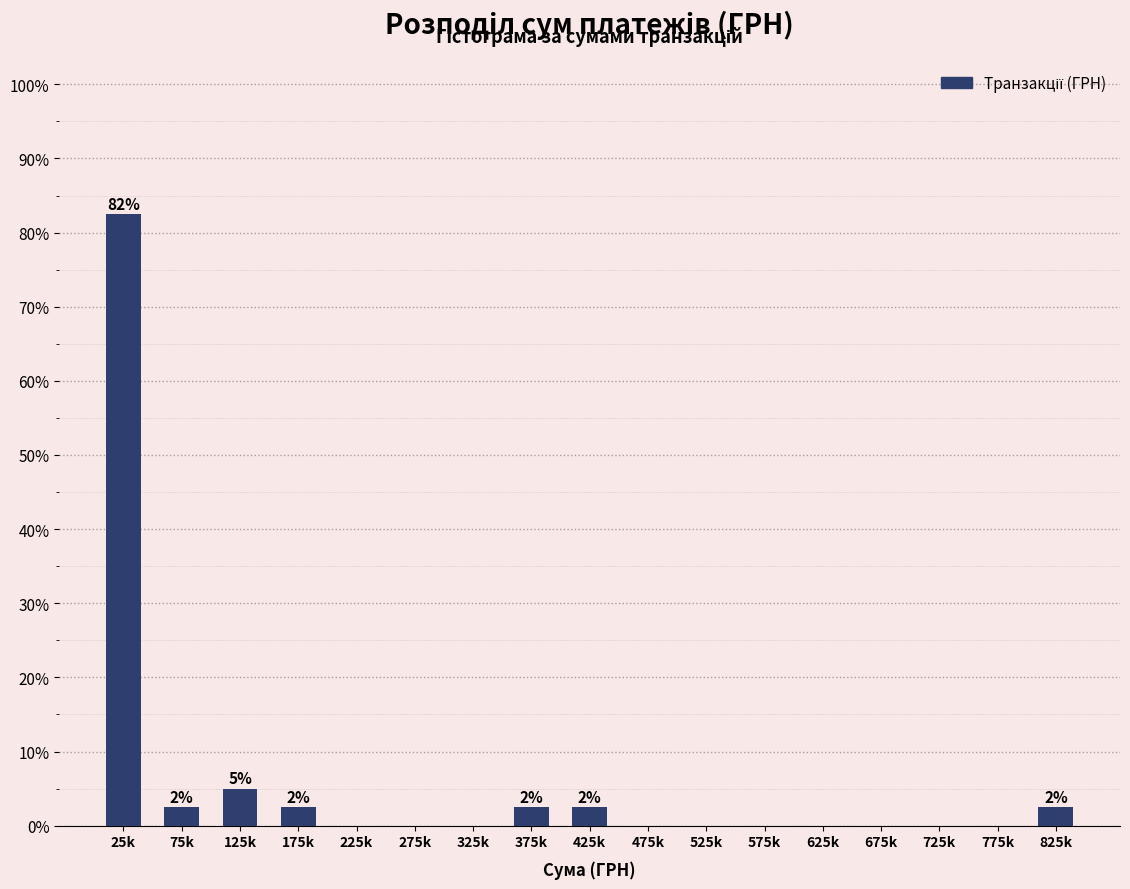

Reading right to left, what are all the values shown in this chart?

825k=2.5	775k=0.0	725k=0.0	675k=0.0	625k=0.0	575k=0.0	525k=0.0	475k=0.0	425k=2.5	375k=2.5	325k=0.0	275k=0.0	225k=0.0	175k=2.5	125k=5.0	75k=2.5	25k=82.5